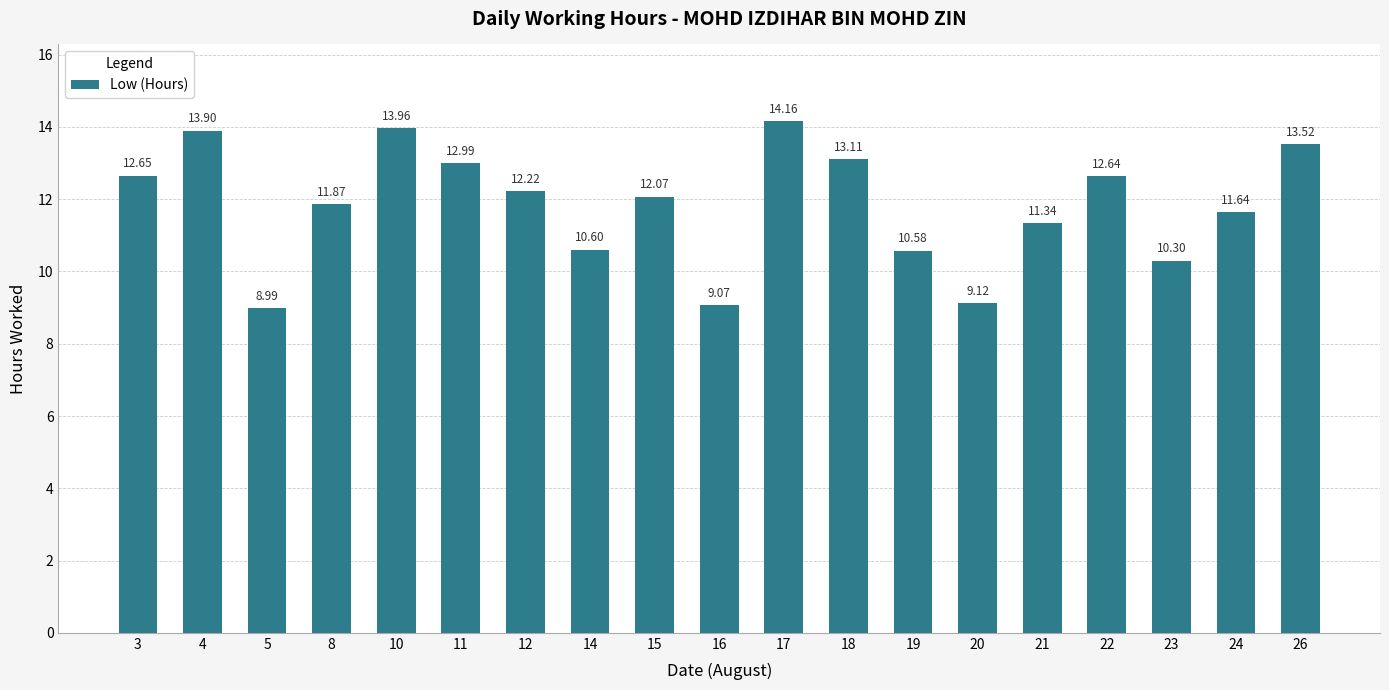

Rank the categories by value from highest to lowest.

17, 10, 4, 26, 18, 11, 3, 22, 12, 15, 8, 24, 21, 14, 19, 23, 20, 16, 5